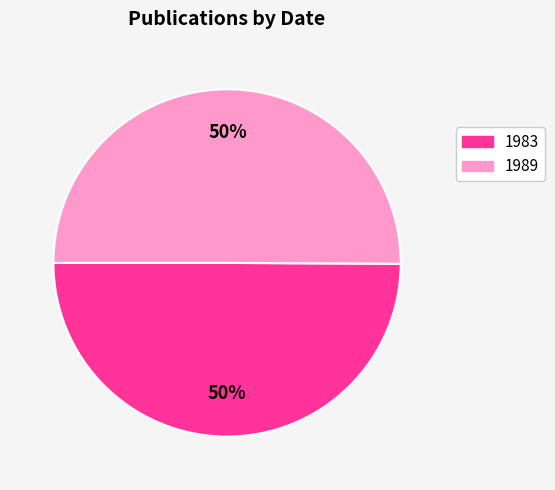

Count the number of slices in the pie.

2